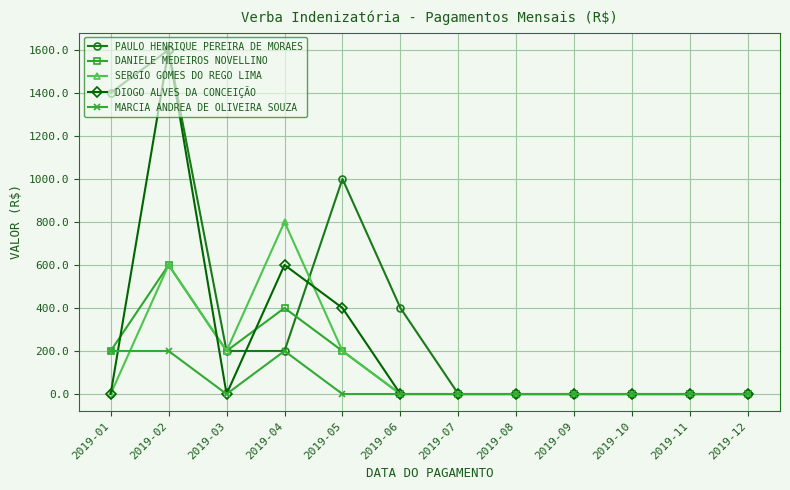

The PAULO HENRIQUE PEREIRA DE MORAES series shows 0 at 2019-11. True or false?

True